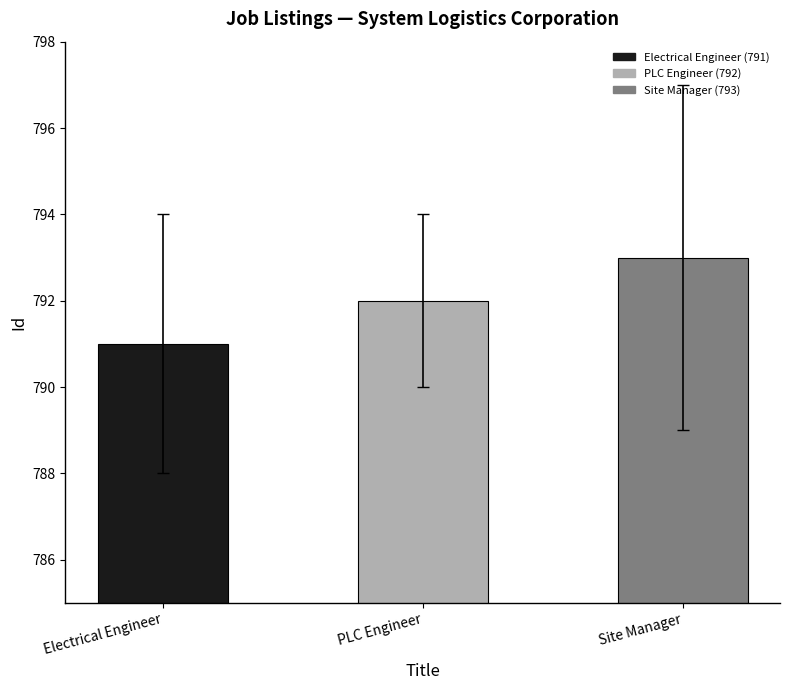

What is the maximum value shown in the chart?

793